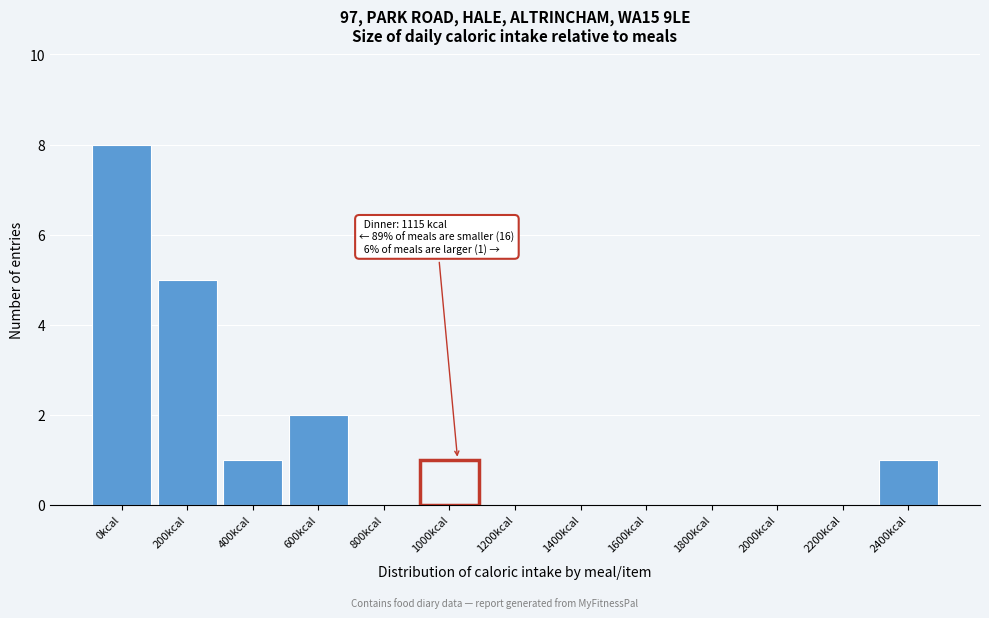

Reading left to right, list all the values displayed in this chart.

0kcal=8	200kcal=5	400kcal=1	600kcal=2	800kcal=0	1000kcal=1	1200kcal=0	1400kcal=0	1600kcal=0	1800kcal=0	2000kcal=0	2200kcal=0	2400kcal=1